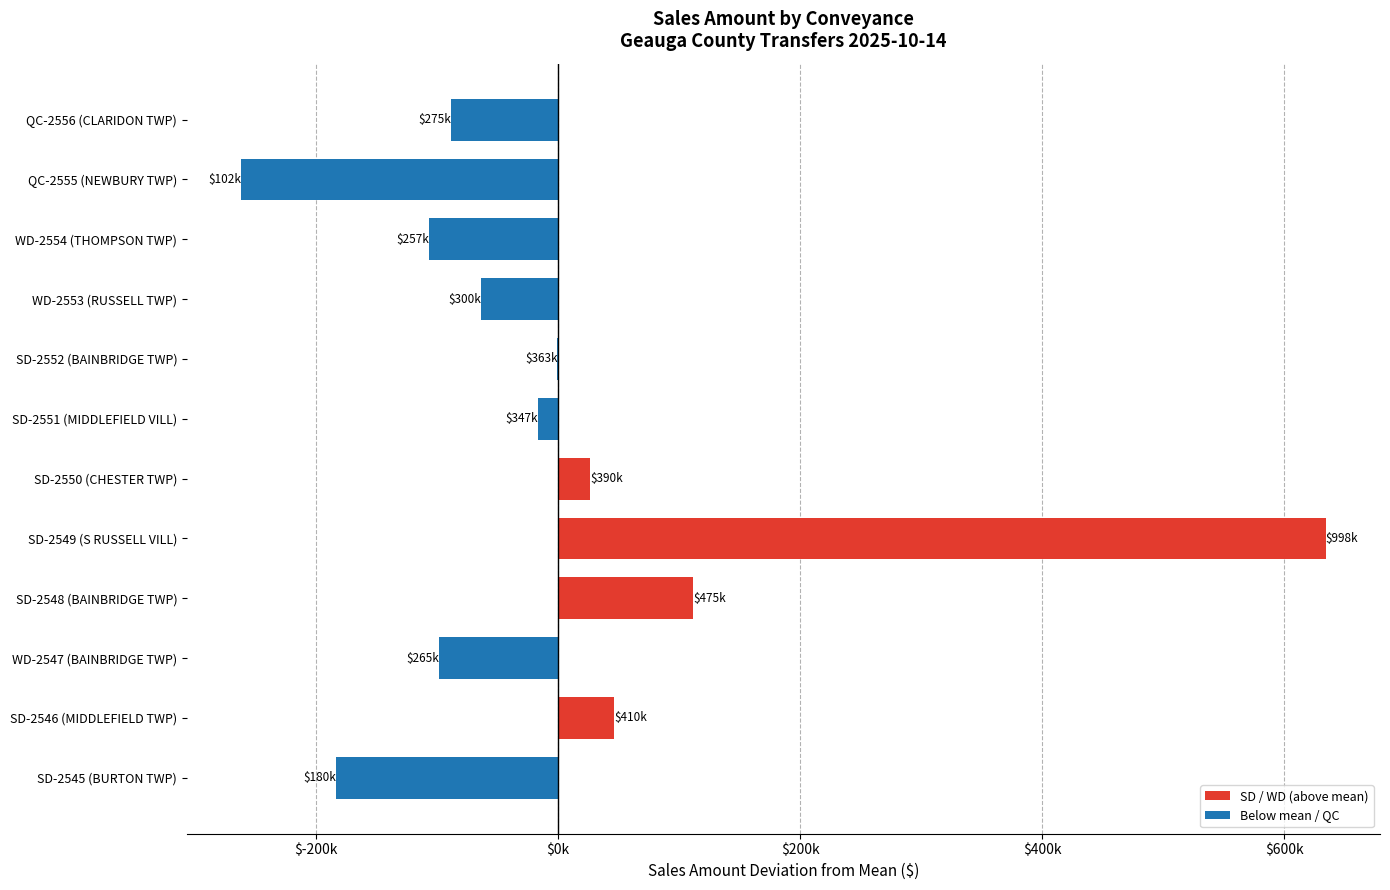

How many values are below zero?

8